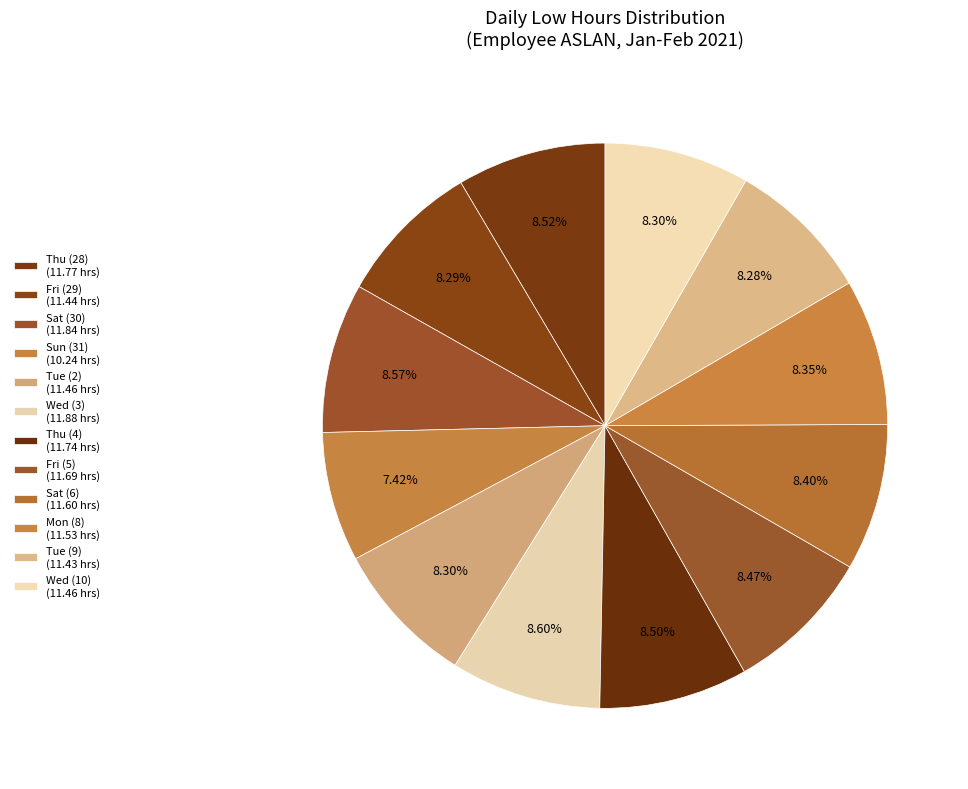

True or false: Thu (28) accounts for 15% of the total.

False